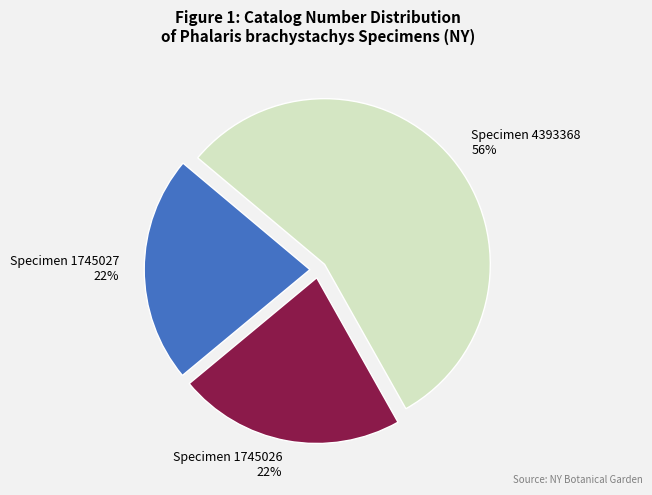

Count the number of slices in the pie.

3